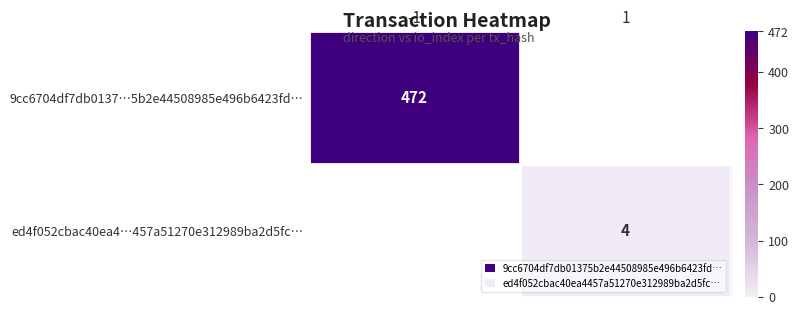

What is the smallest value displayed?

4.0